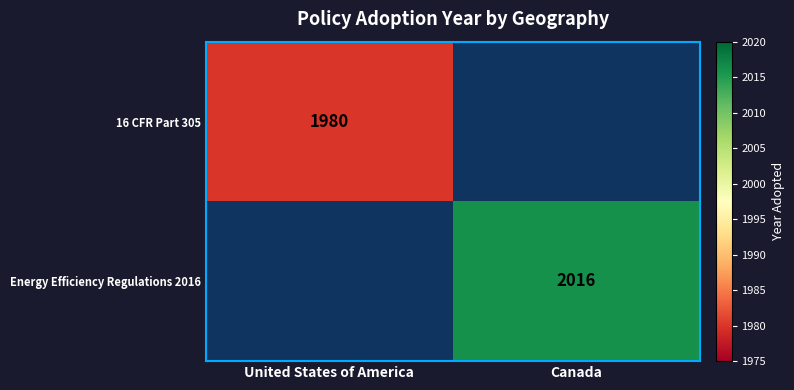

The value of Energy Efficiency Regulations 2016 at Canada is 2016. True or false?

True